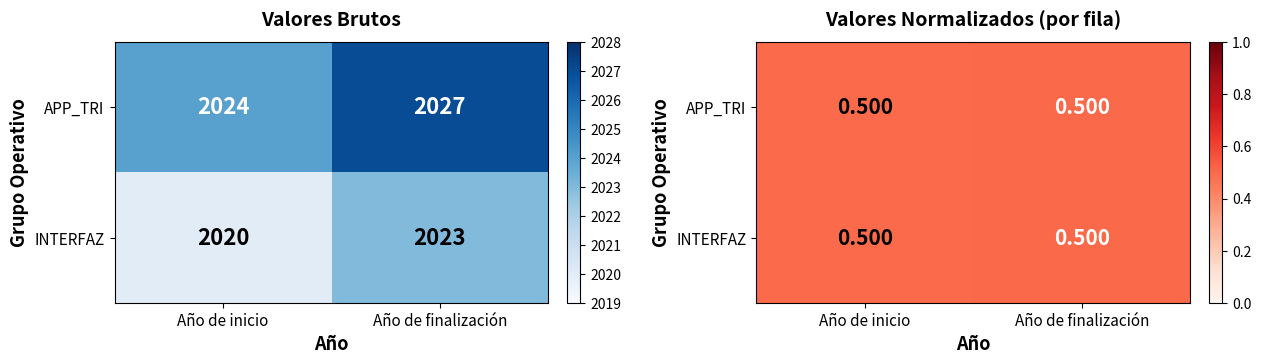

Is the value of INTERFAZ at Año de inicio greater than the value of APP_TRI at Año de finalización?

No